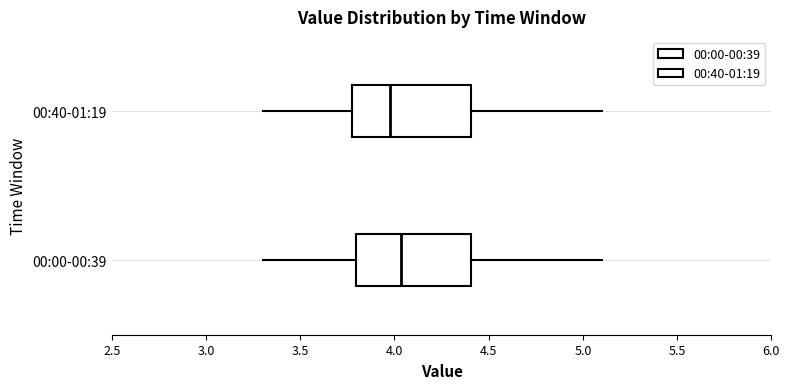

Reading bottom to top, read every box against the x-axis: the position of its median line, the range the box covers, and the ends of its whiskers. The values are not printed on the chart, so give them approximately, as read against the axis.

00:00-00:39: median 4.05, box 3.80 to 4.40, whiskers 3.30 to 5.10
00:40-01:19: median 4.00, box 3.75 to 4.40, whiskers 3.30 to 5.10